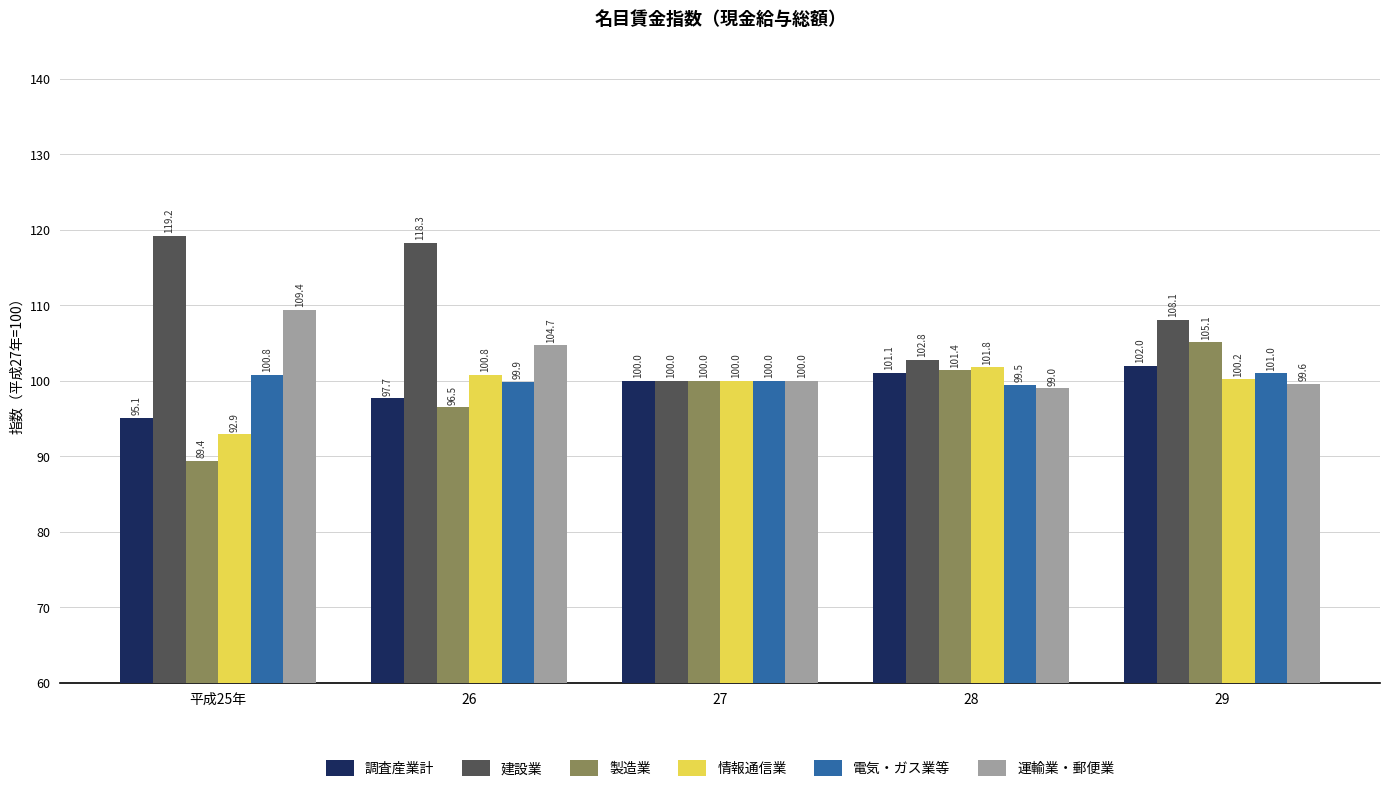

At which label does 建設業 first exceed 108?

平成25年